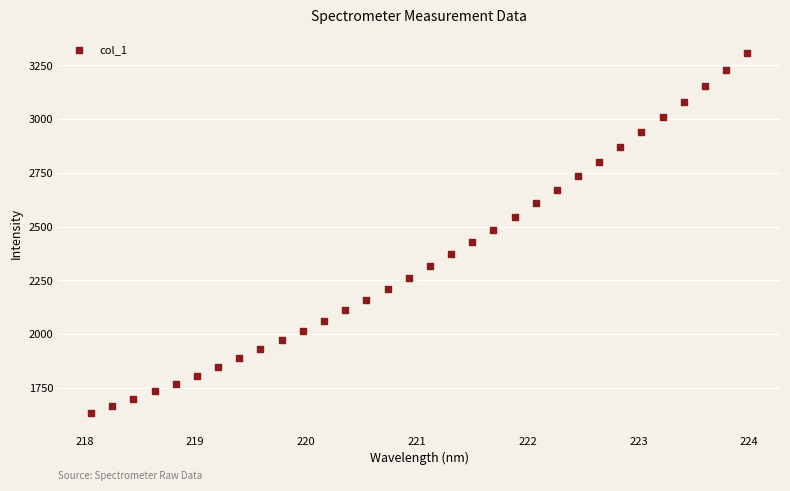

What is the range of Y values (max minus min)?

1678.9